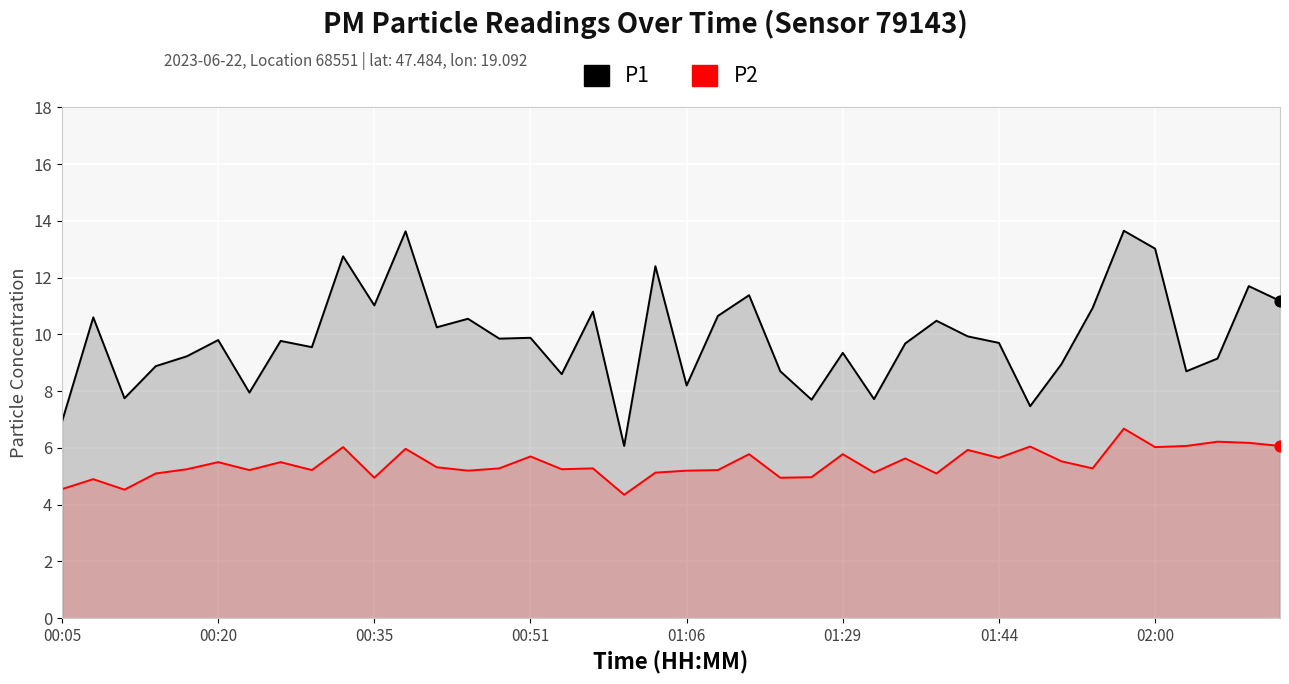

At how many categories does at least one series exceed 11?

9